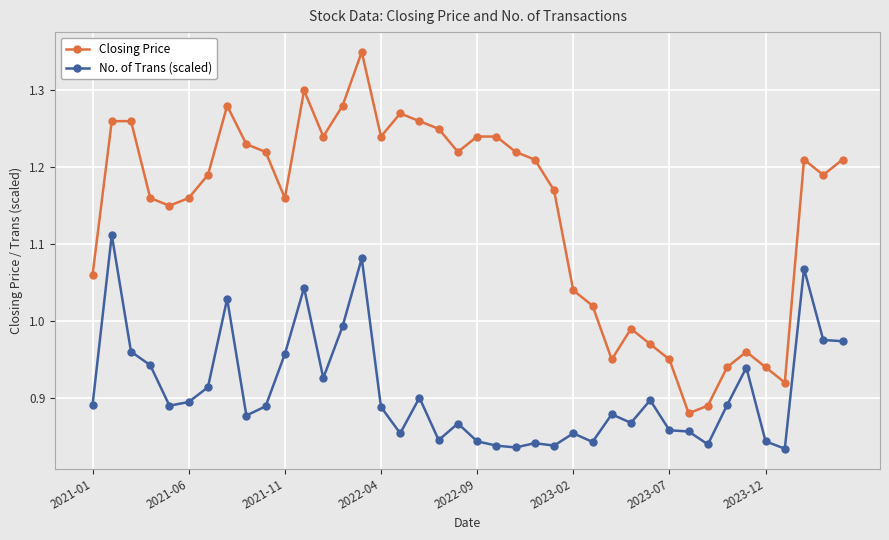

What is the difference between the maximum and minimum values in the Closing Price series?

0.5